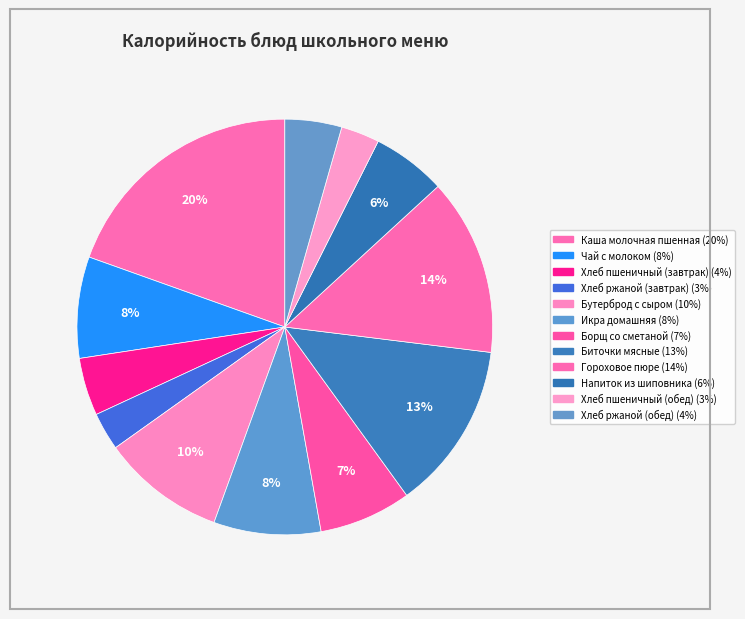

To the nearest percent, what is the average slice percentage?

8%